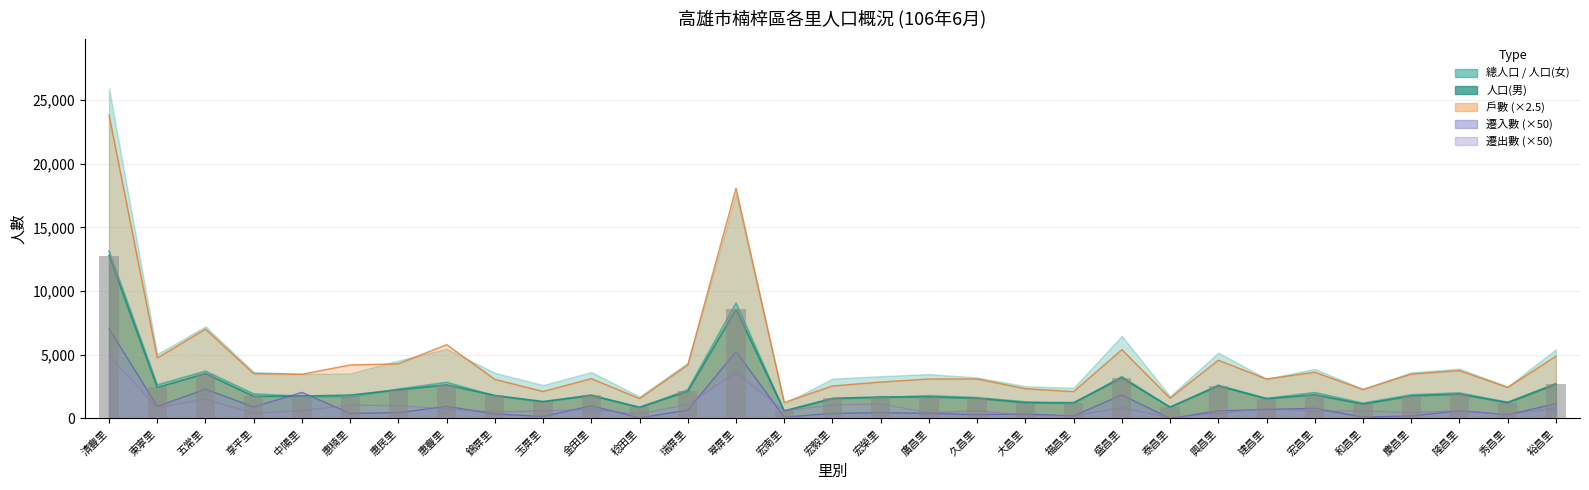

Which has a higher value, 宏毅里 or 翠屏里?

翠屏里